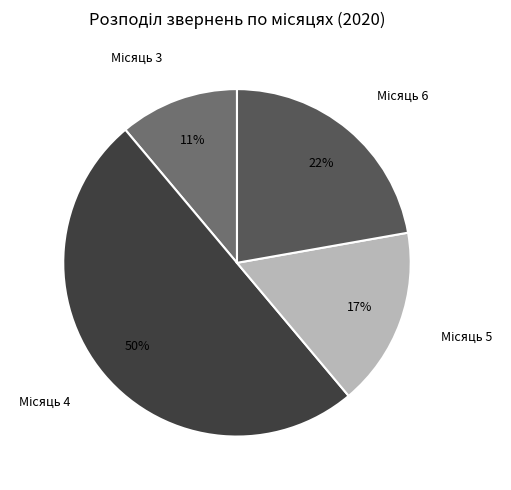

To the nearest percent, what is the average slice percentage?

25%